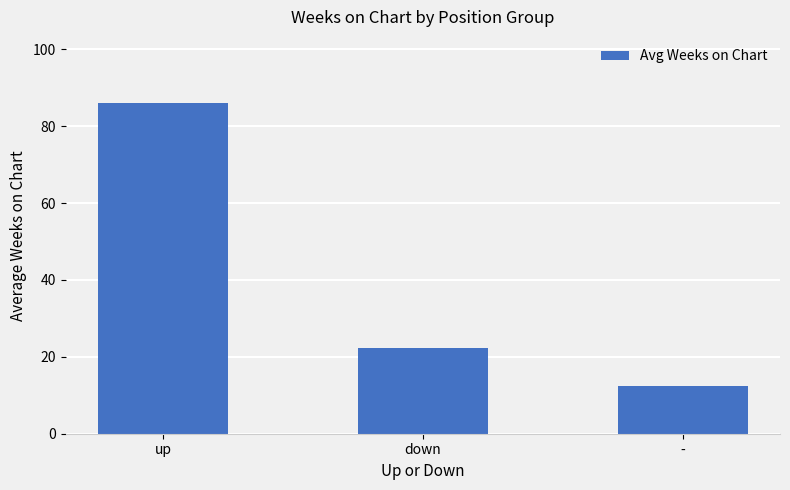

List the labels in order of value, largest first.

up, down, -